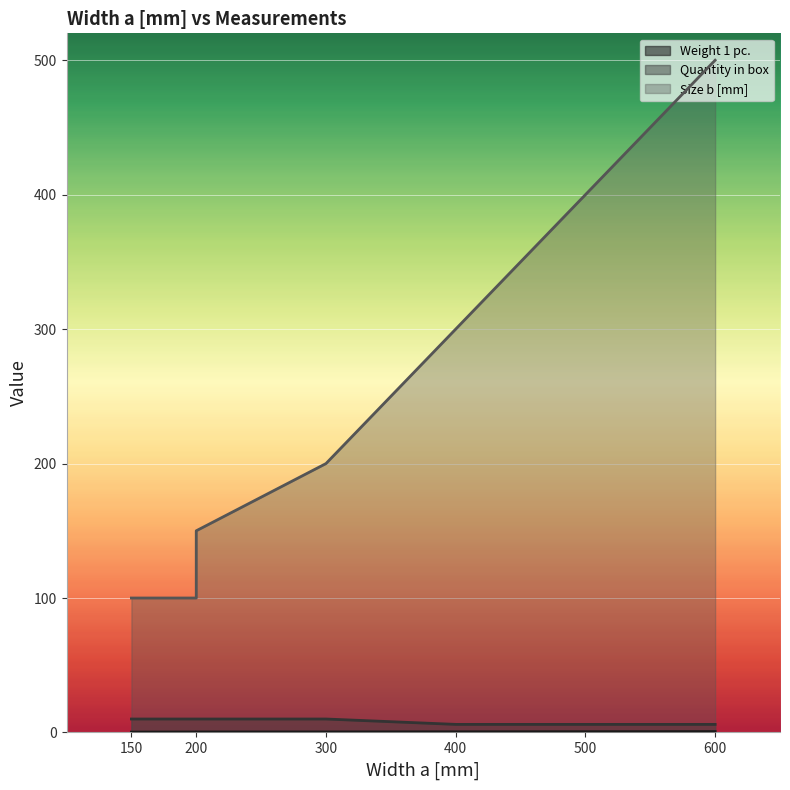

Is it true that Quantity in box equals 6 at 600?

True